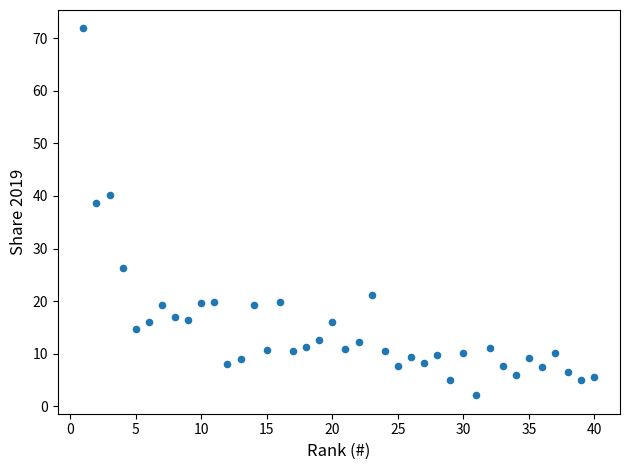

What Y value in the scatter plot is closest to 36?

38.6